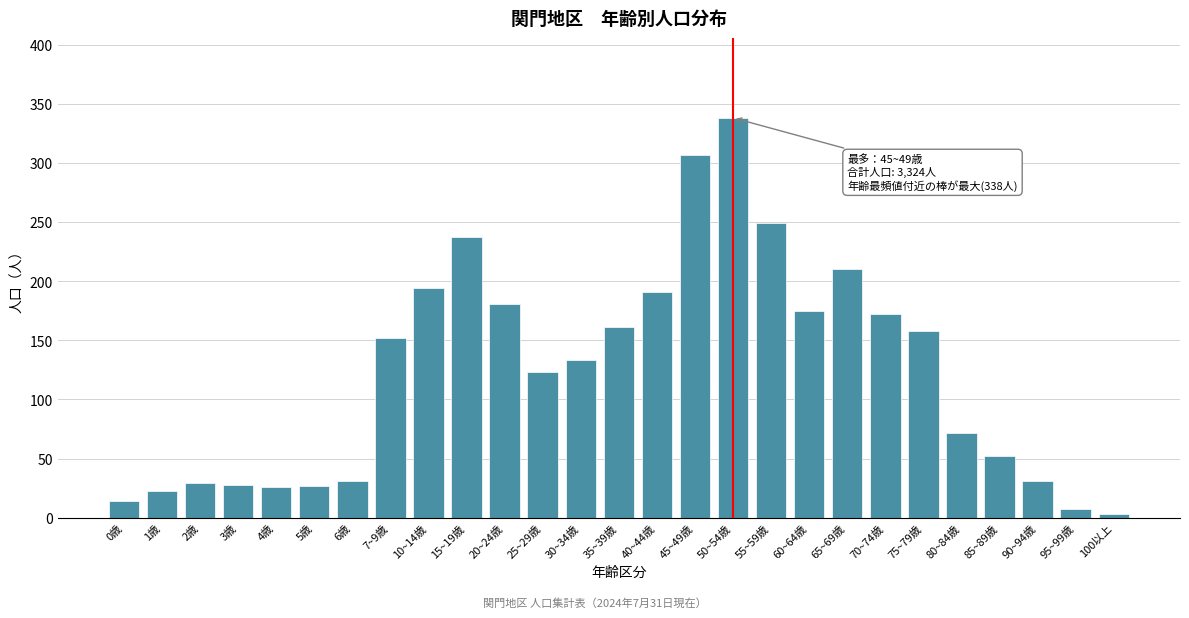

Is it true that the value at 45~49歳 is 307?

True